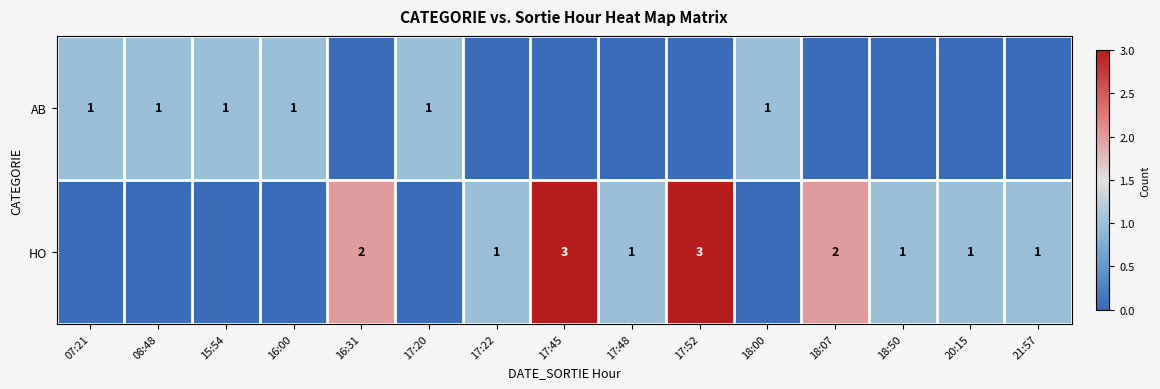

Is the value of AB at 17:20 greater than the value of HO at 16:31?

No